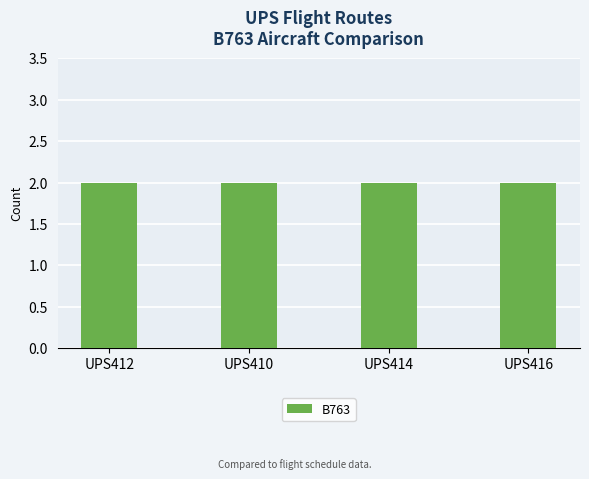

What is the sum of all UPS410 values?

2